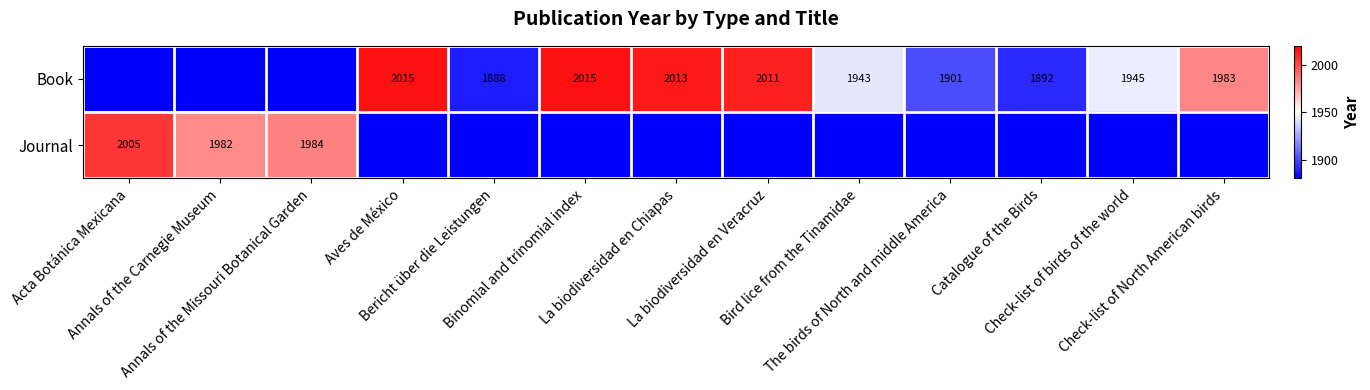

The Book series shows 1945.0 at Check-list of birds of the world. True or false?

True